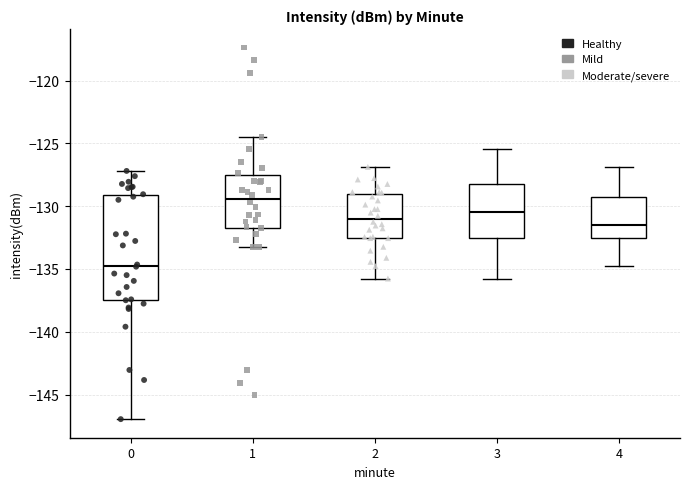

Reading left to right, transcribe this box plot: for each box, give where its median line is, the range the box spans, and where its two whiskers end, as read against the y-axis. The values are not printed on the chart, so give them approximately, as read against the axis.

0: median -134.5, box -137.5 to -129.0, whiskers -147.0 to -127.0
1: median -129.5, box -131.5 to -127.5, whiskers -133.5 to -124.5
2: median -131.0, box -132.5 to -129.0, whiskers -136.0 to -127.0
3: median -130.5, box -132.5 to -128.0, whiskers -136.0 to -125.5
4: median -131.5, box -132.5 to -129.0, whiskers -135.0 to -127.0